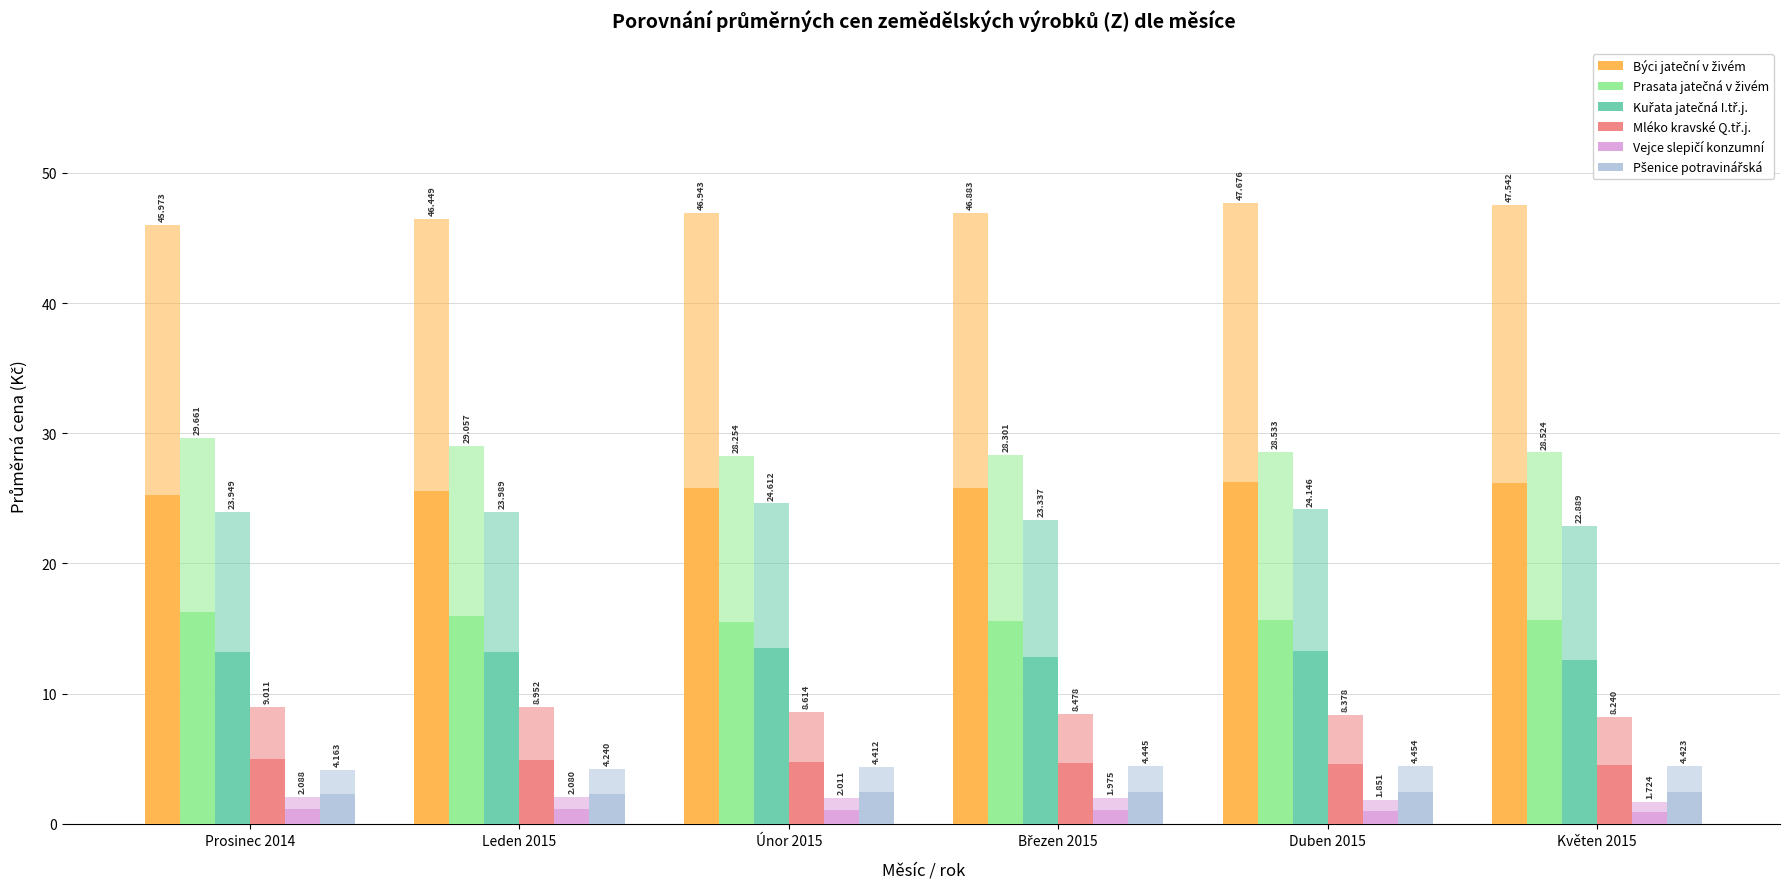

Between Prosinec 2014 and Leden 2015, which series saw the biggest shift?

Prasata jatečná v živém